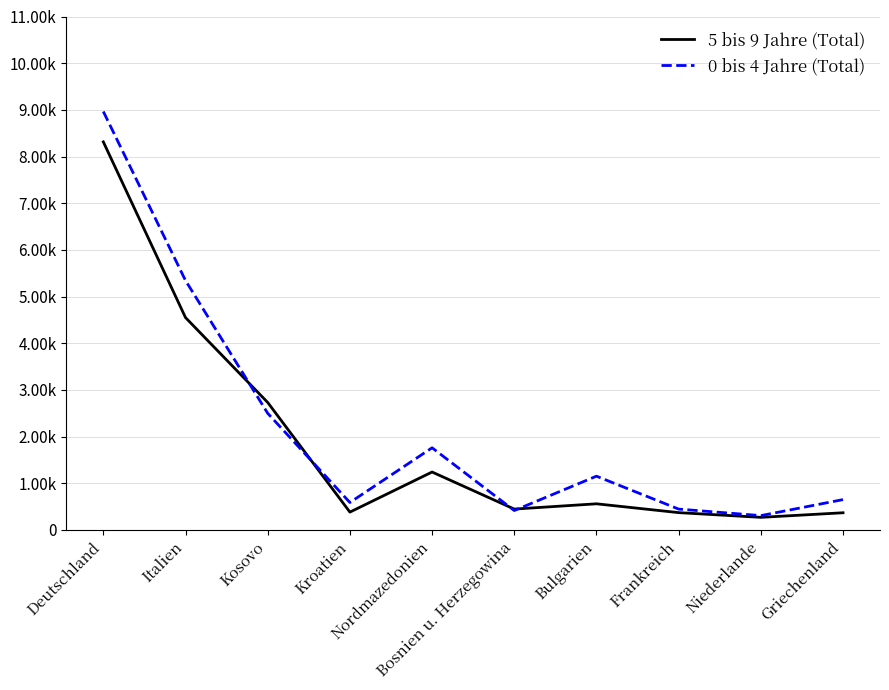

Does the chart have visible grid lines?

Yes